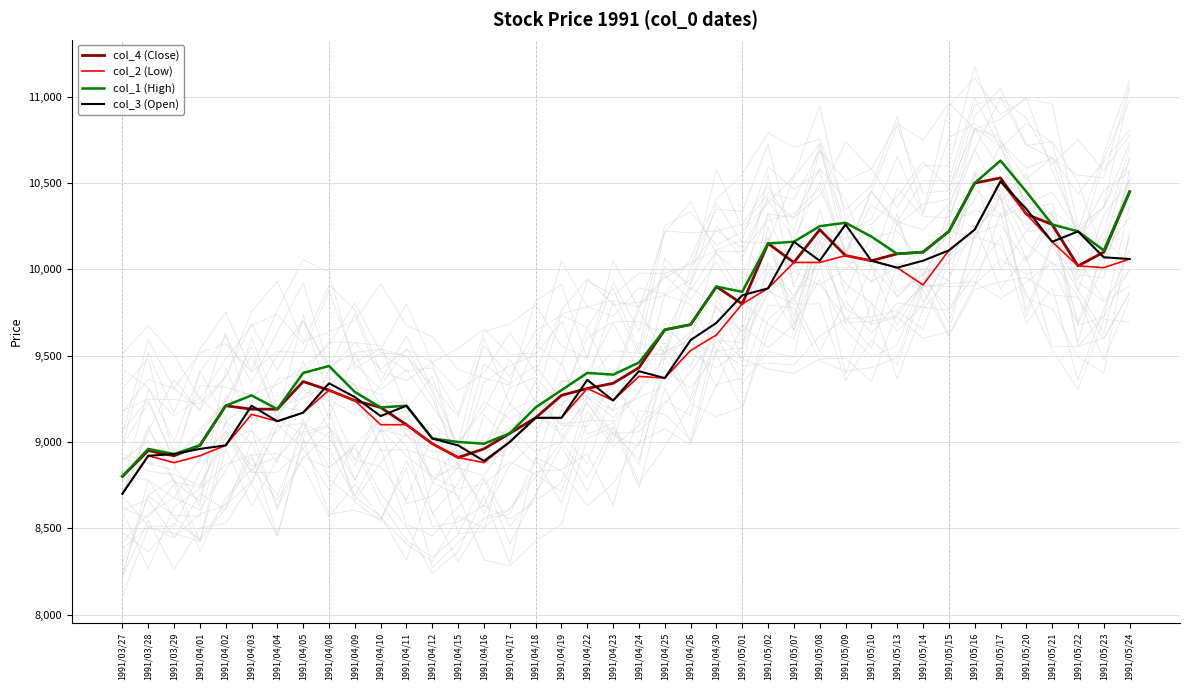

True or false: col_2 (Low) and col_4 (Close) intersect in this chart.

False